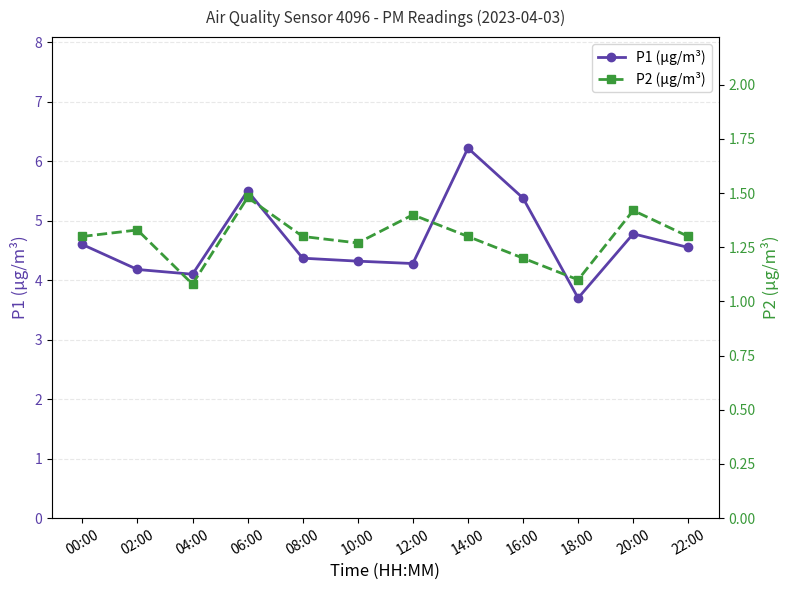

What is the label of the 7th point from the left?

12:00